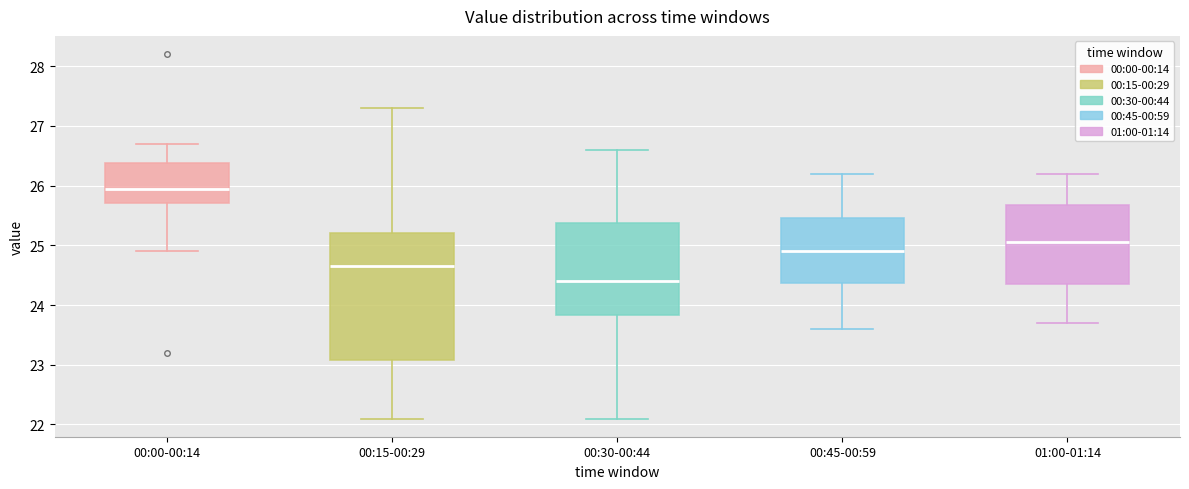

Which box's median line is the lowest?

00:30-00:44